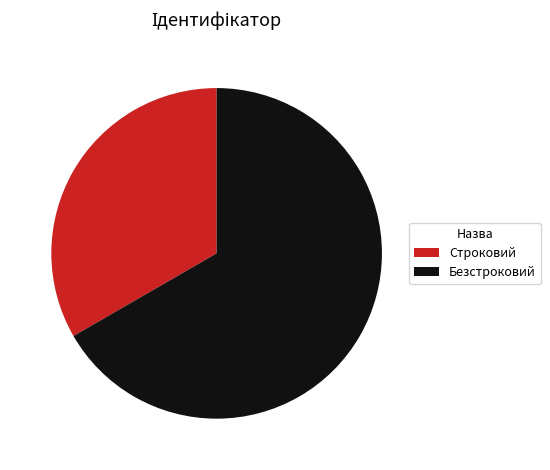

Between Строковий and Безстроковий, which is larger?

Безстроковий